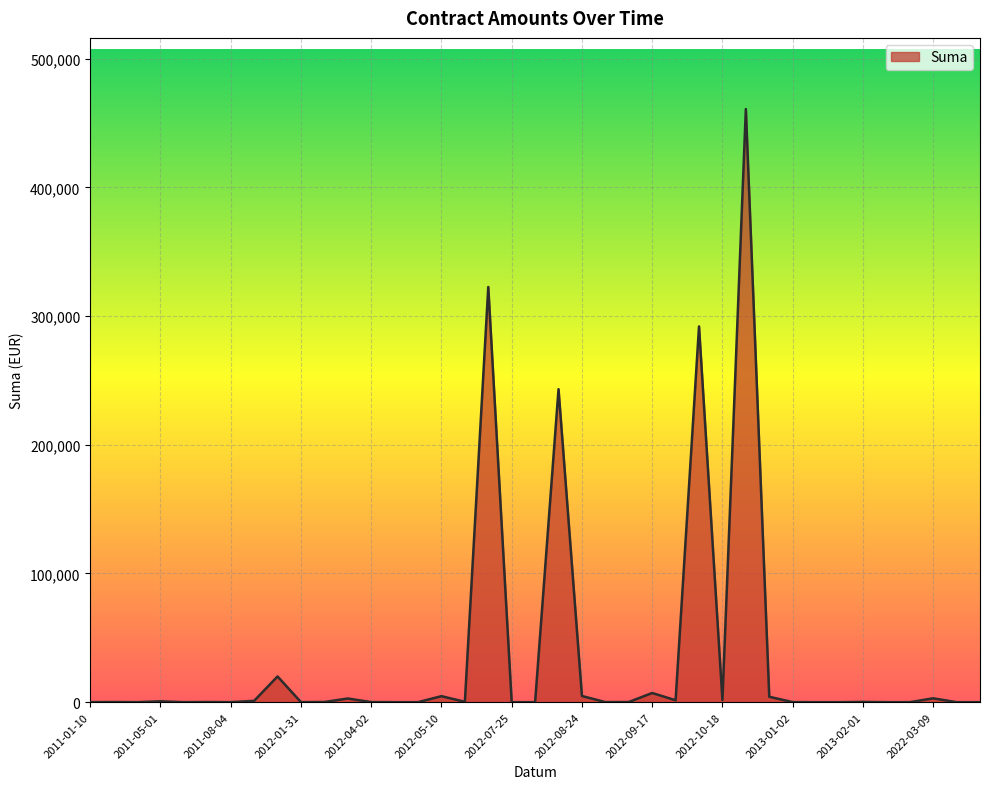

What is the maximum value shown in the chart?

460895.4